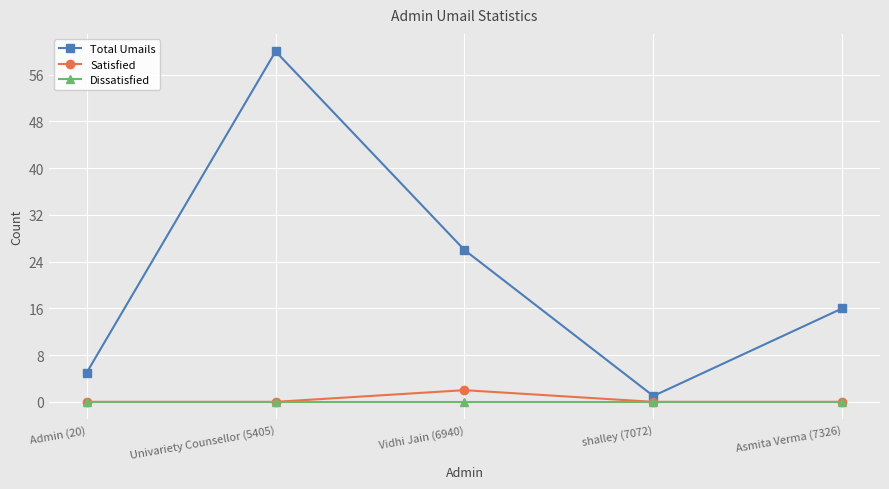

Which series has the largest total across all categories?

Total Umails